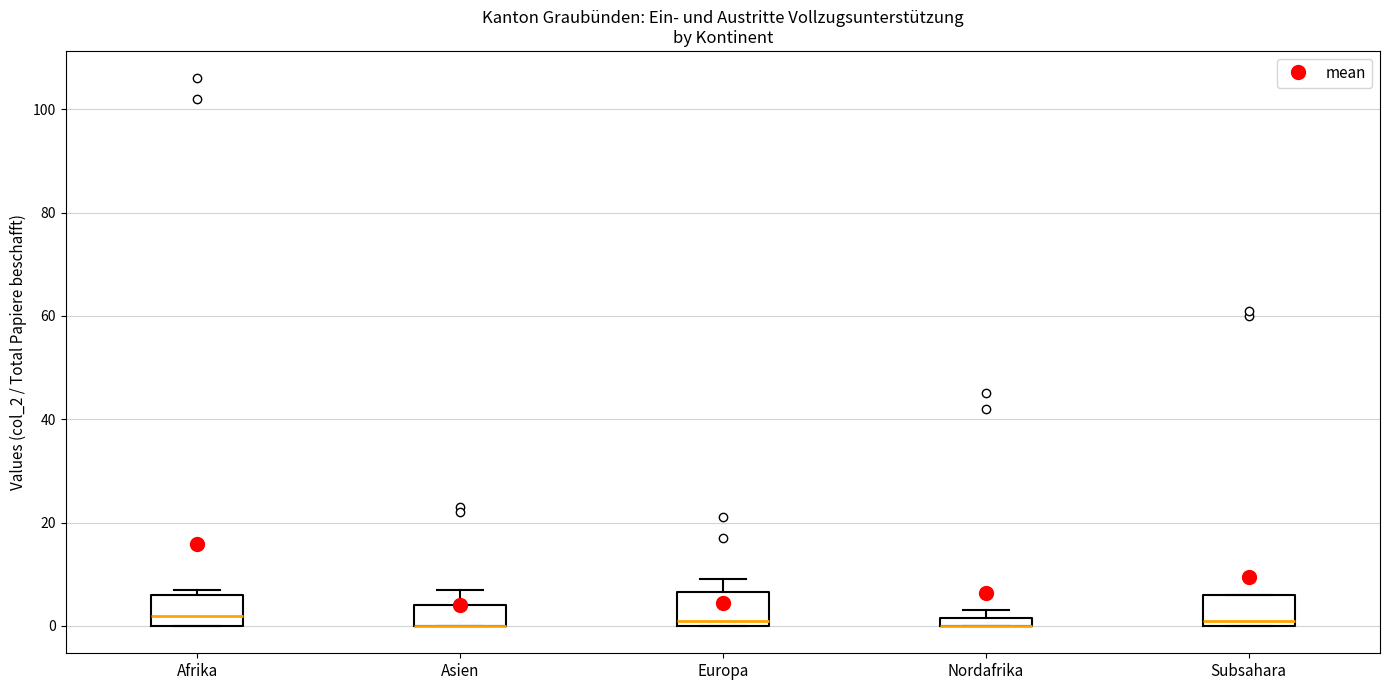

Where is the lower edge of the box for Nordafrika on the y-axis? The values are not printed on the chart, so give them approximately, as read against the axis.

0